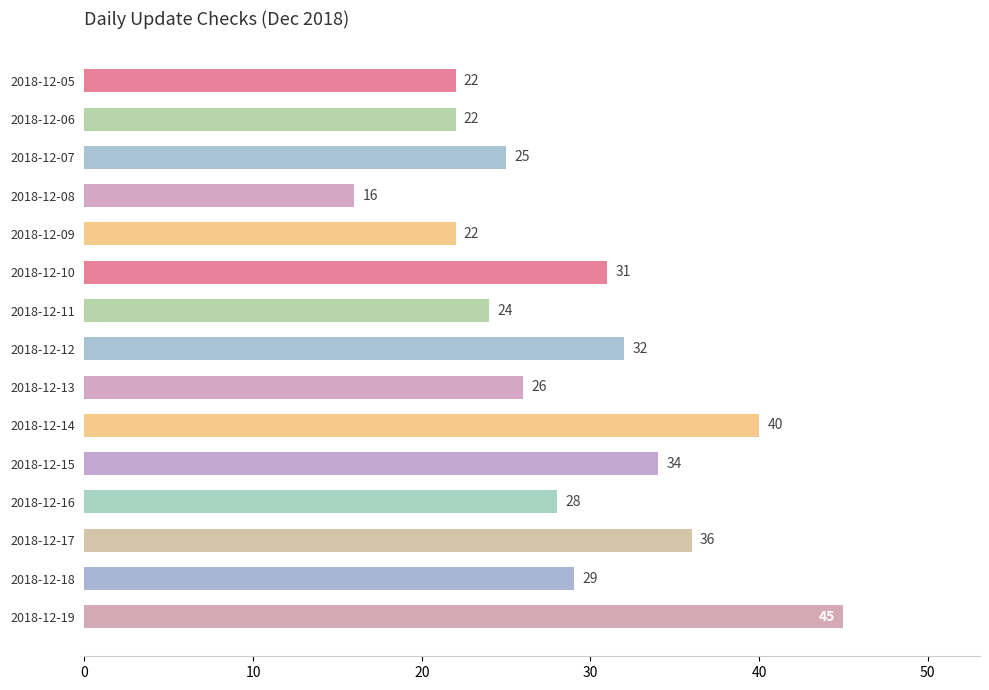

Is it true that the value at 2018-12-07 is 36?

False